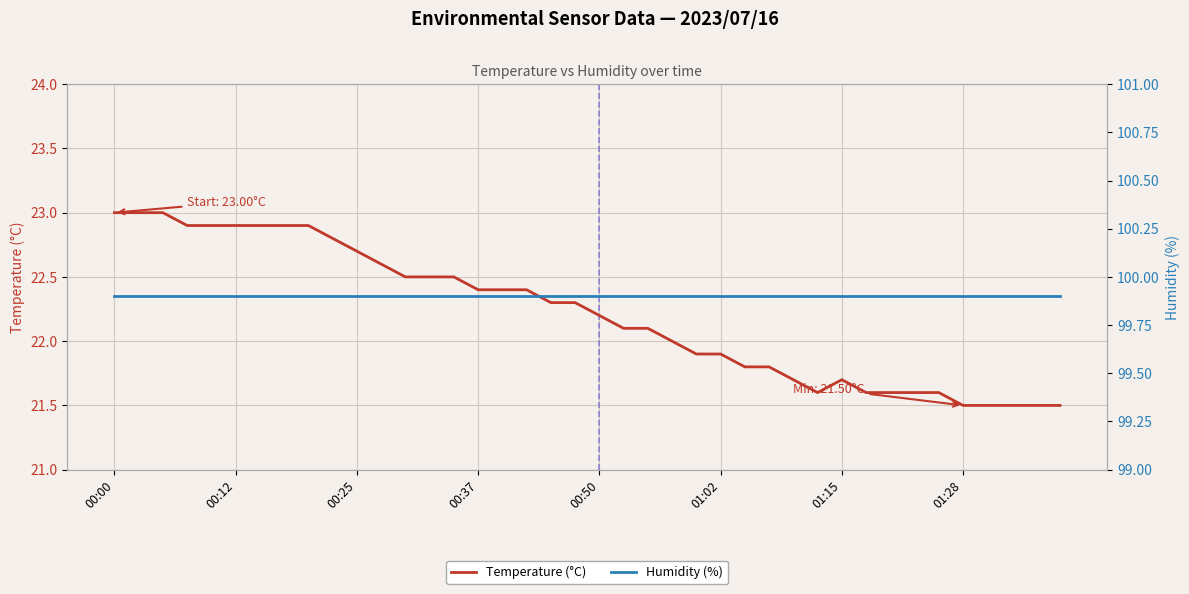

Rank the series by their average value, from highest to lowest.

Humidity (%), Temperature (°C)